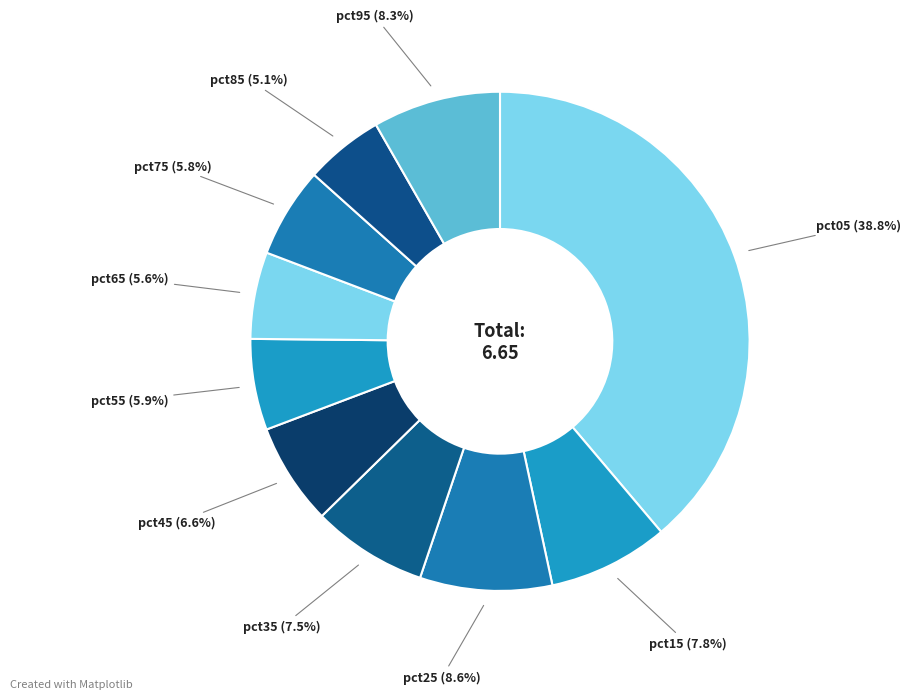

To the nearest percent, what is the average slice percentage?

10%